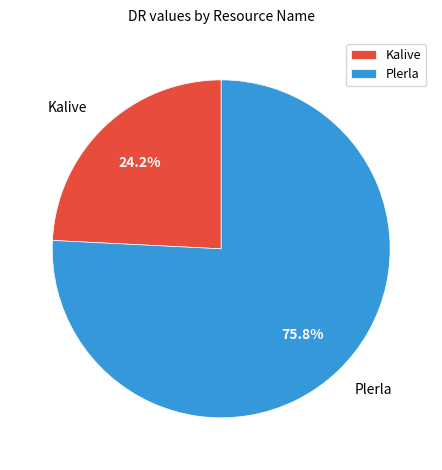

Is there a majority slice in this chart?

Yes